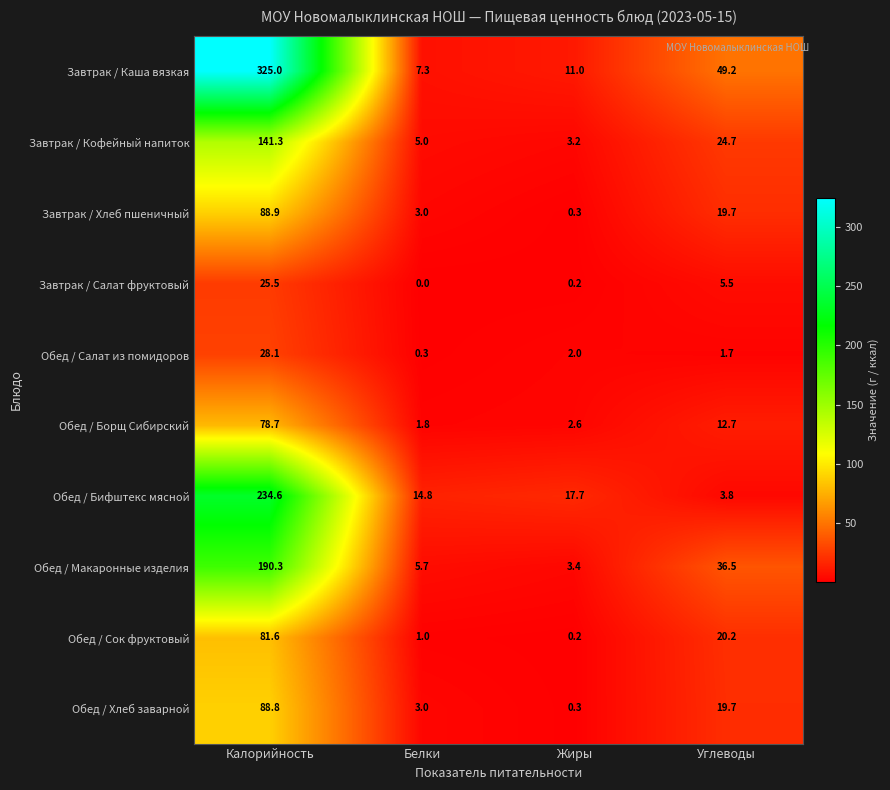

Which category has the lowest value across all series?

Белки